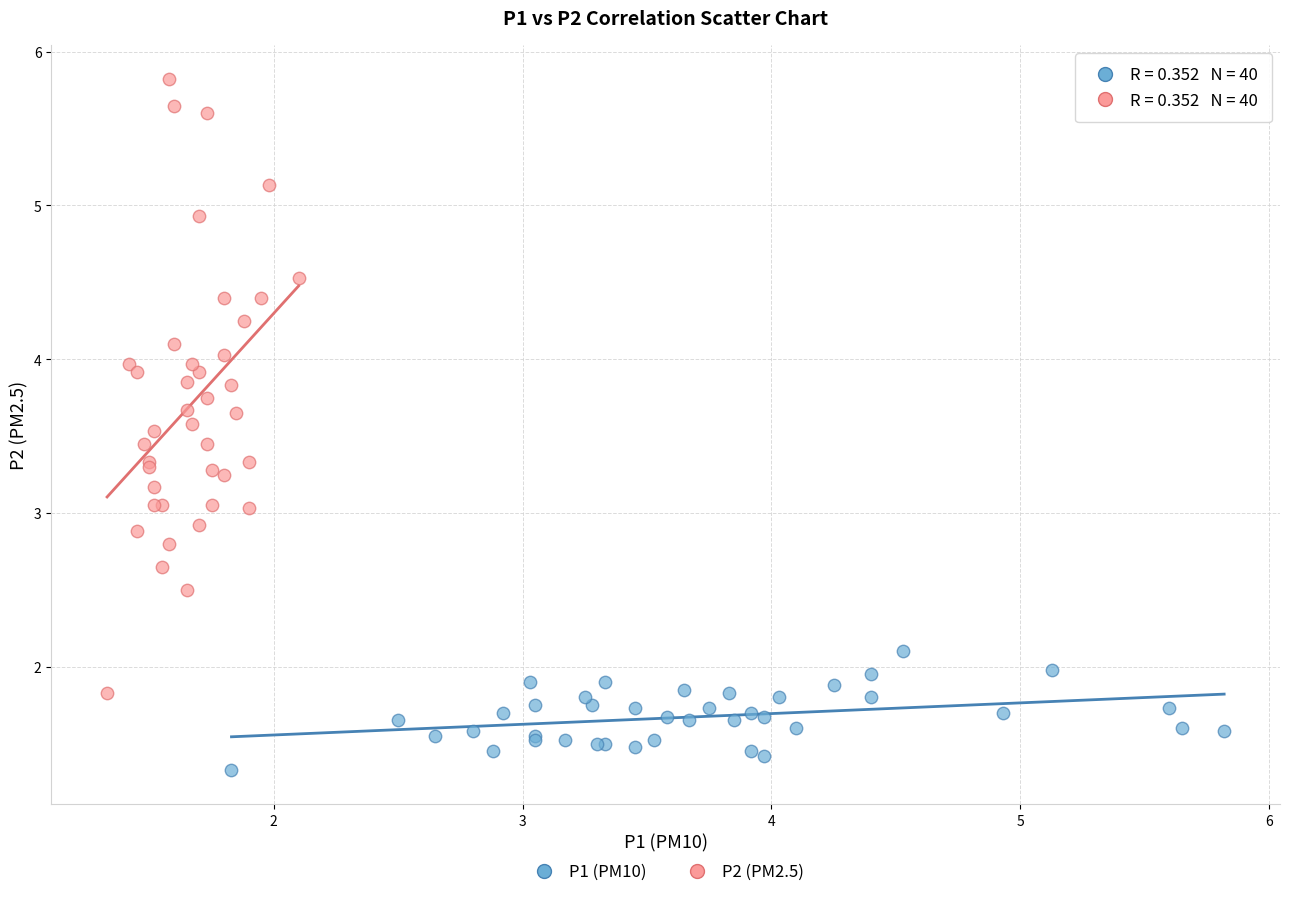

Which series contains the highest Y value?

P2 (PM2.5)